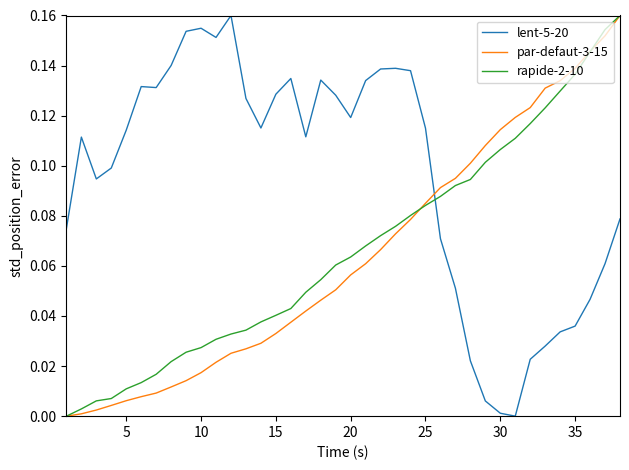

At how many categories does at least one series exceed 0?

38